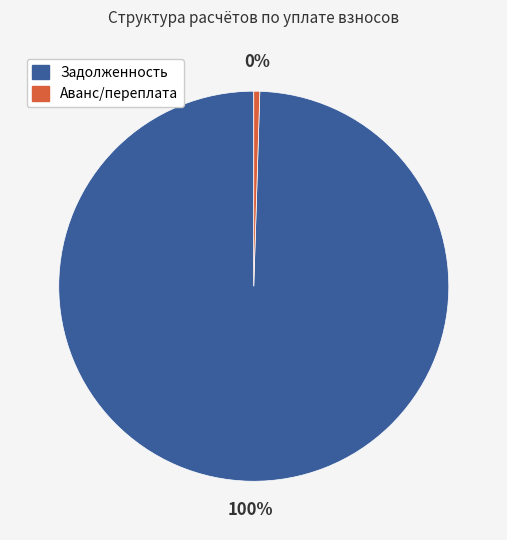

Combined, do Аванс/переплата and Задолженность account for over 50%?

Yes